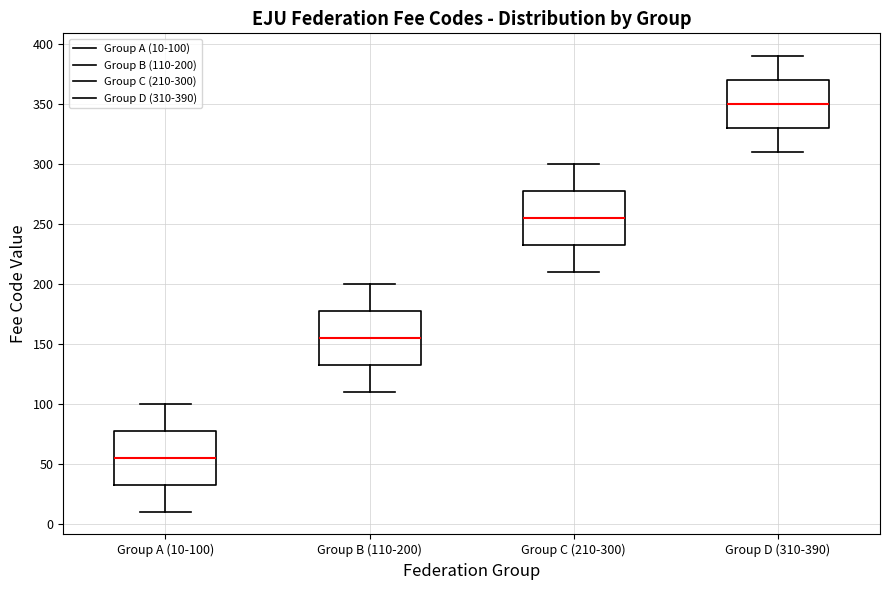

Which box has the lowest median line?

Group A (10-100)